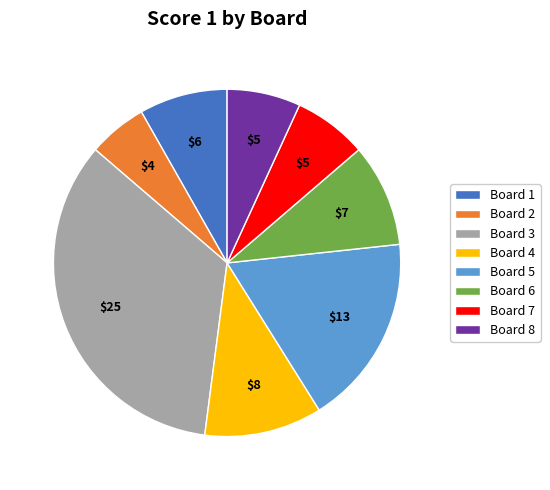

True or false: Board 7 accounts for 16% of the total.

False